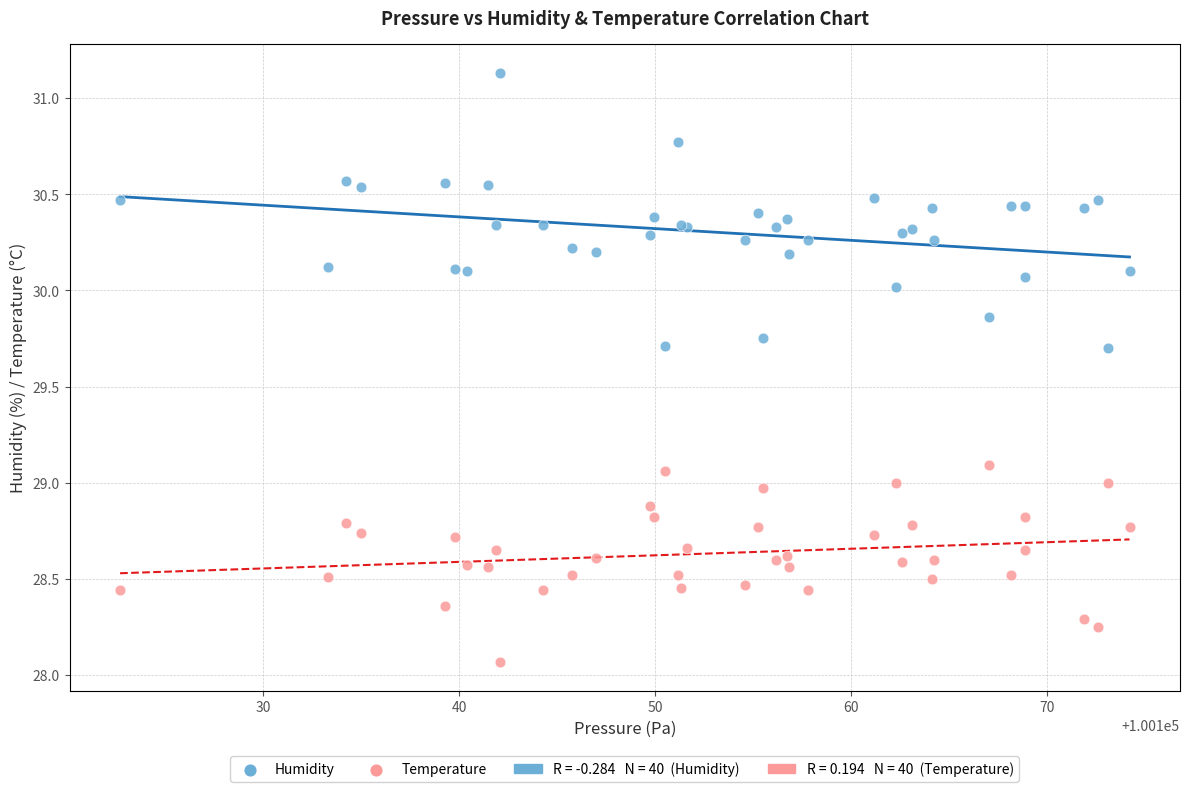

In the Temperature series, what Y value is closest to 28?

28.1